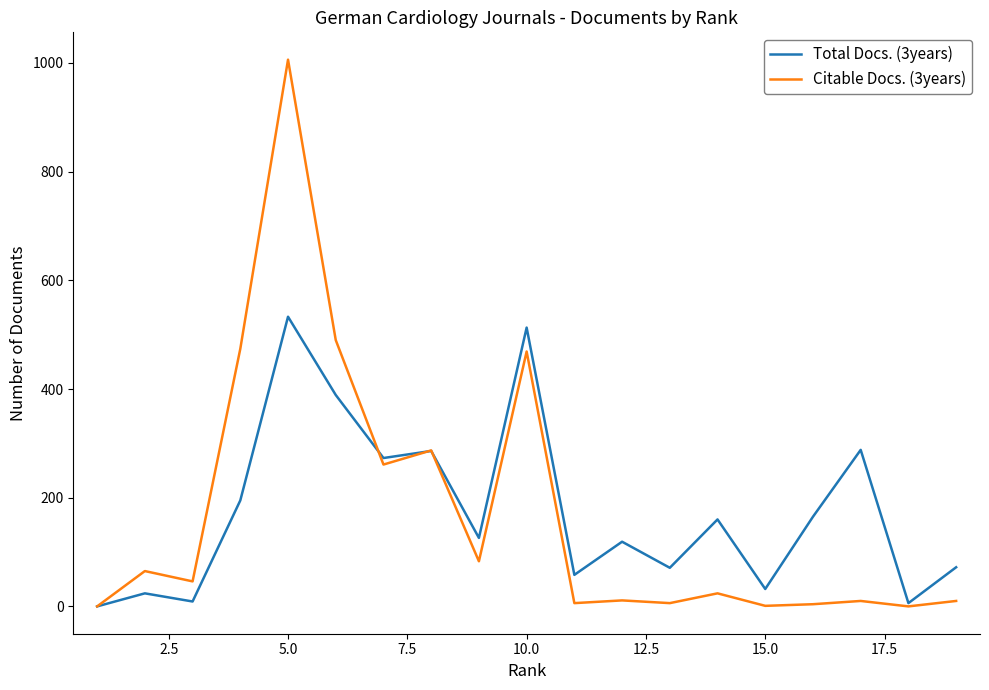

At how many categories does at least one series exceed 84?

11